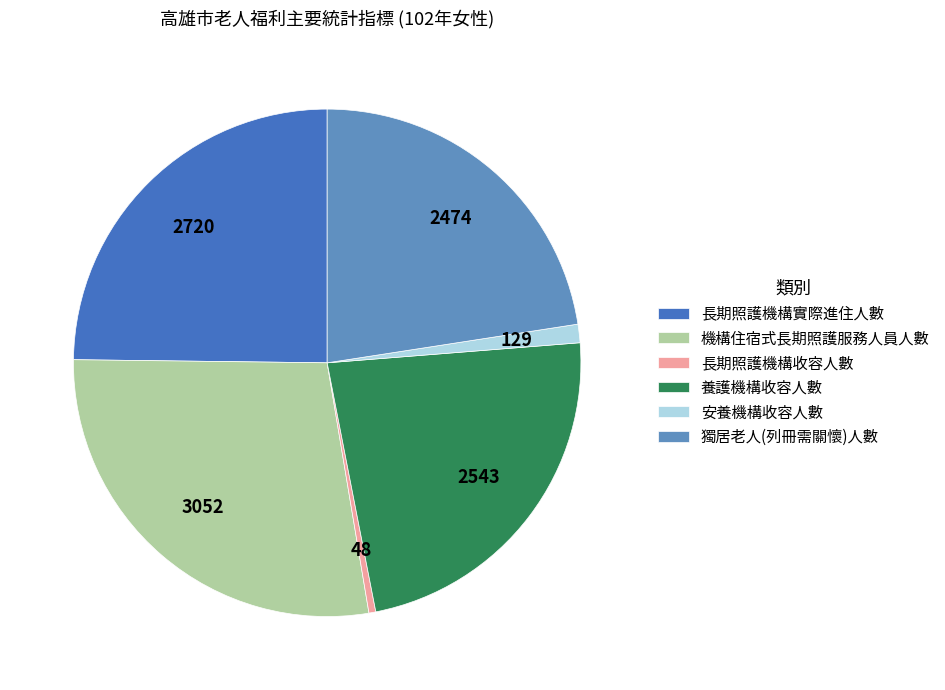

Rank the categories by value from lowest to highest.

長期照護機構收容人數, 安養機構收容人數, 獨居老人(列冊需關懷)人數, 養護機構收容人數, 長期照護機構實際進住人數, 機構住宿式長期照護服務人員人數